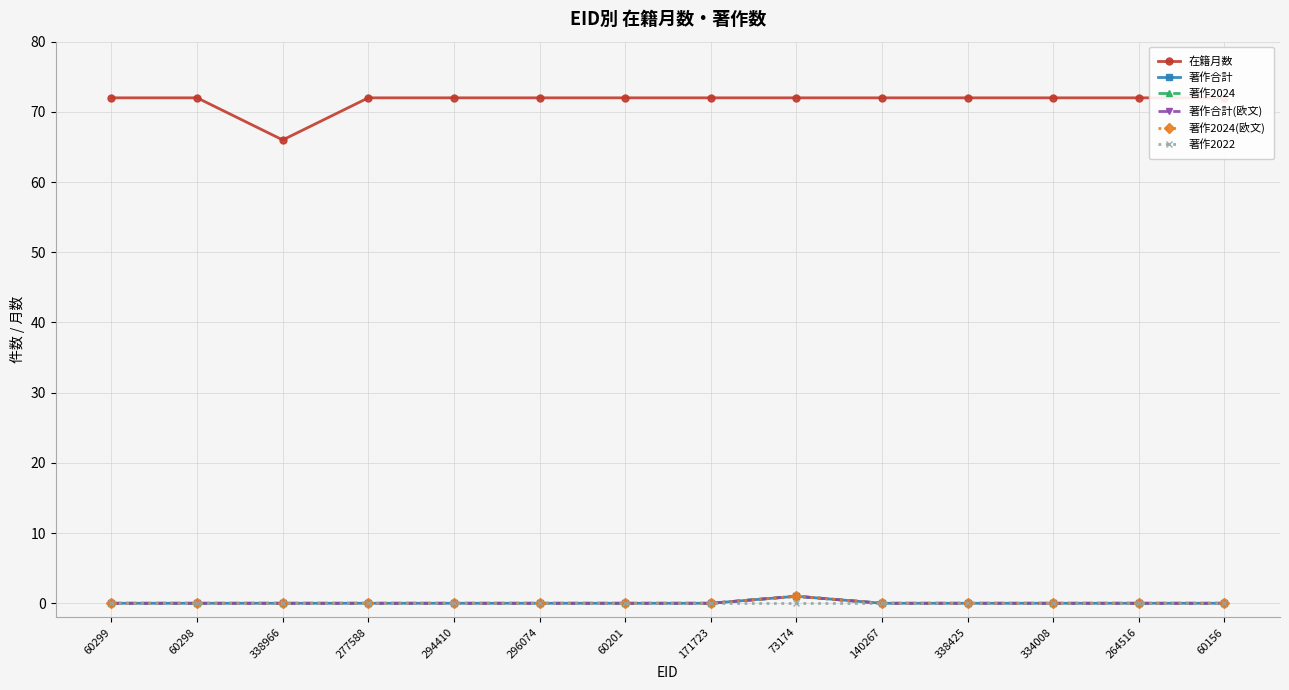

Which category has the highest value in the 在籍月数 series?

60299